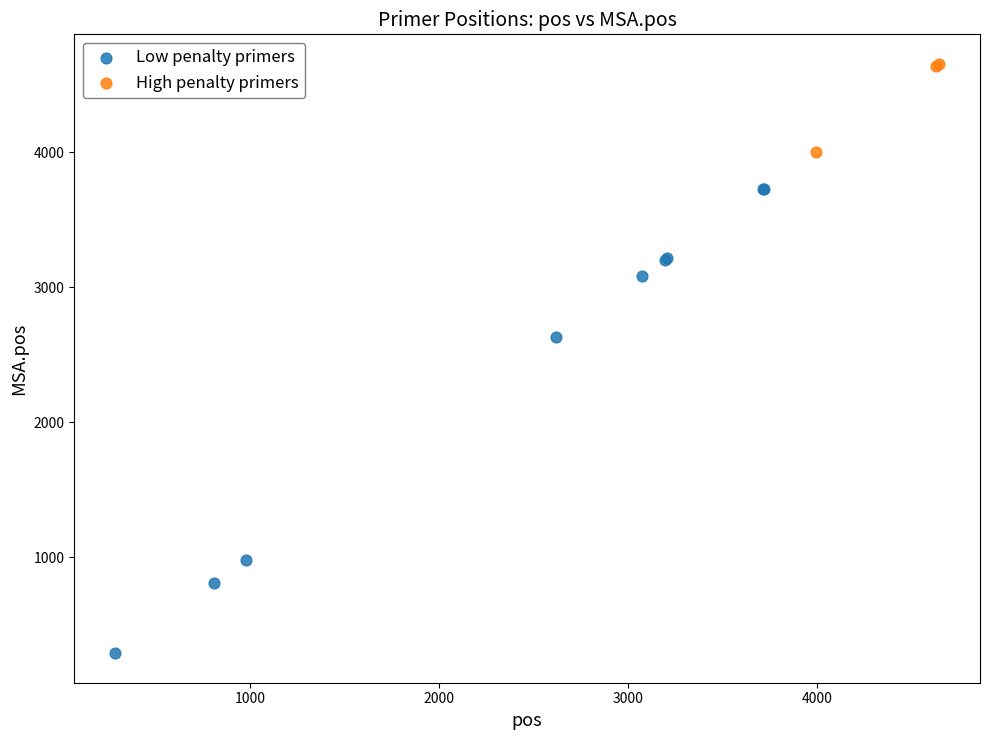

Which series contains the lowest Y value?

Low penalty primers